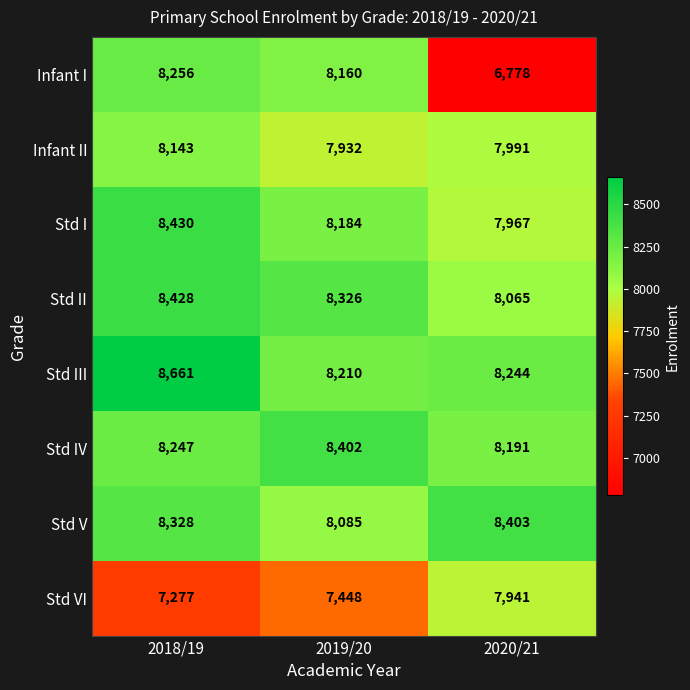

What is the difference between the maximum and second lowest values in the Infant II series?

152